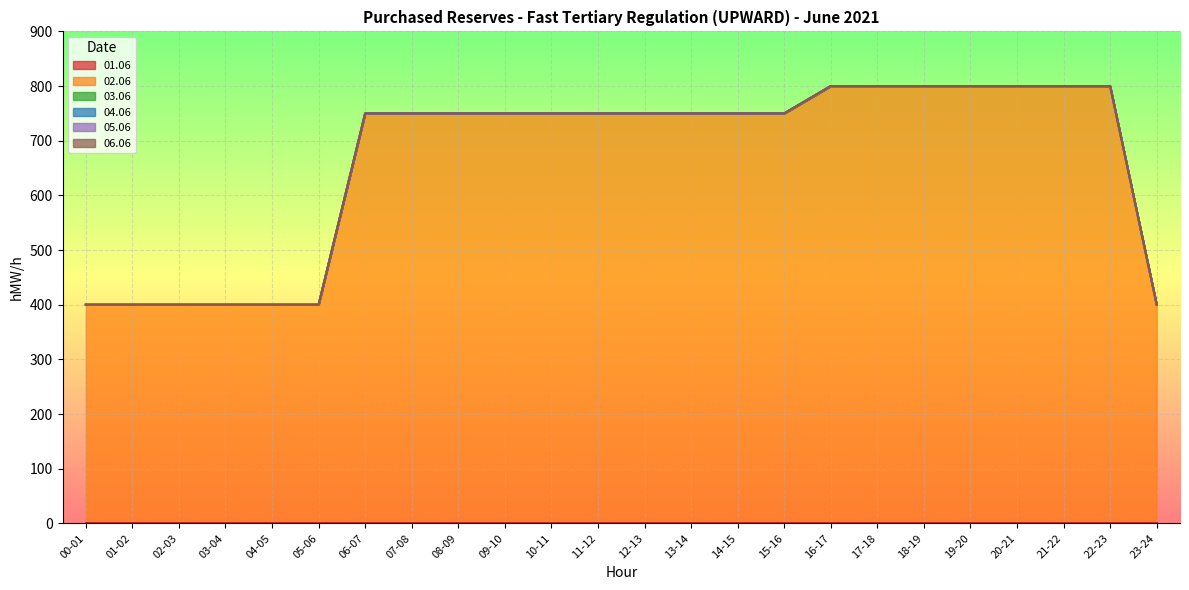

How many categories are shown in the chart?

24